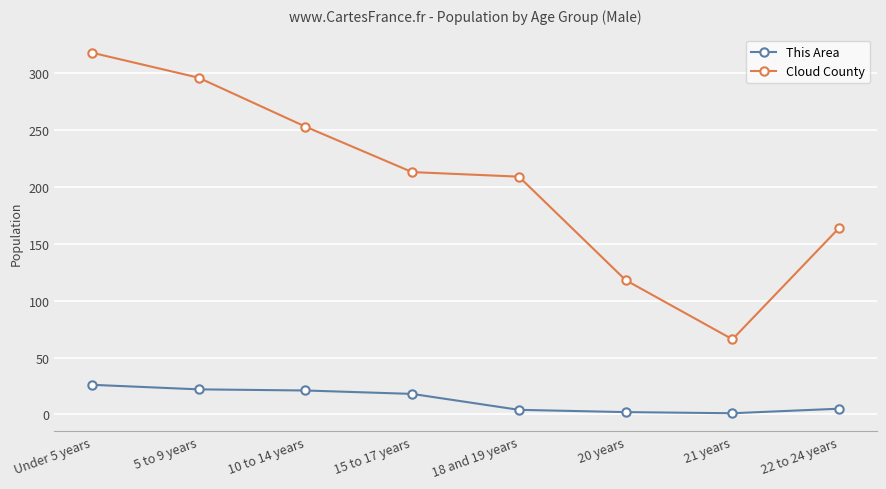

What is the value of the This Area point at the 5th from the left?

4